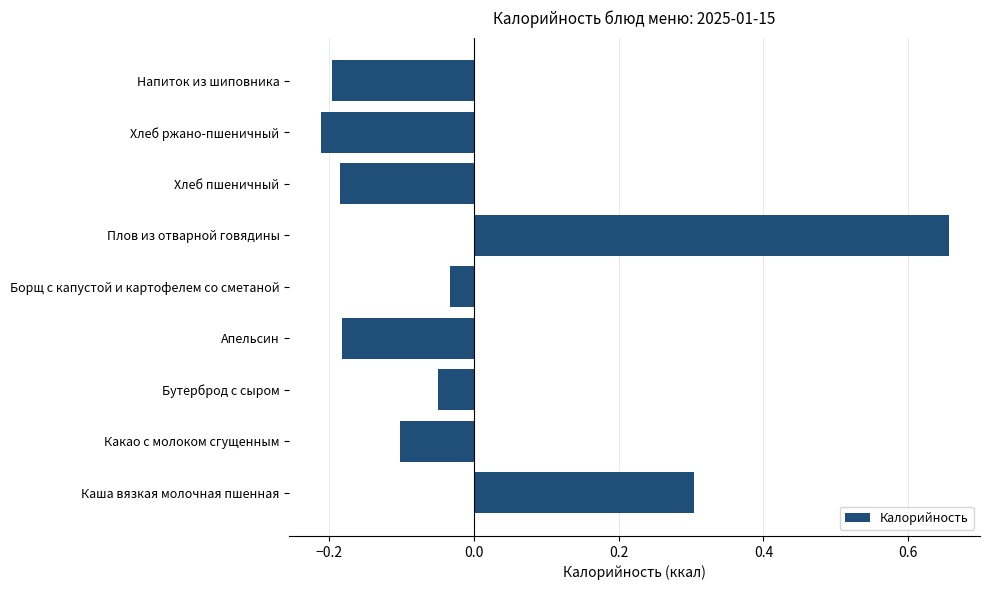

The chart shows a value of 0.2 at Плов из отварной говядины. True or false?

False